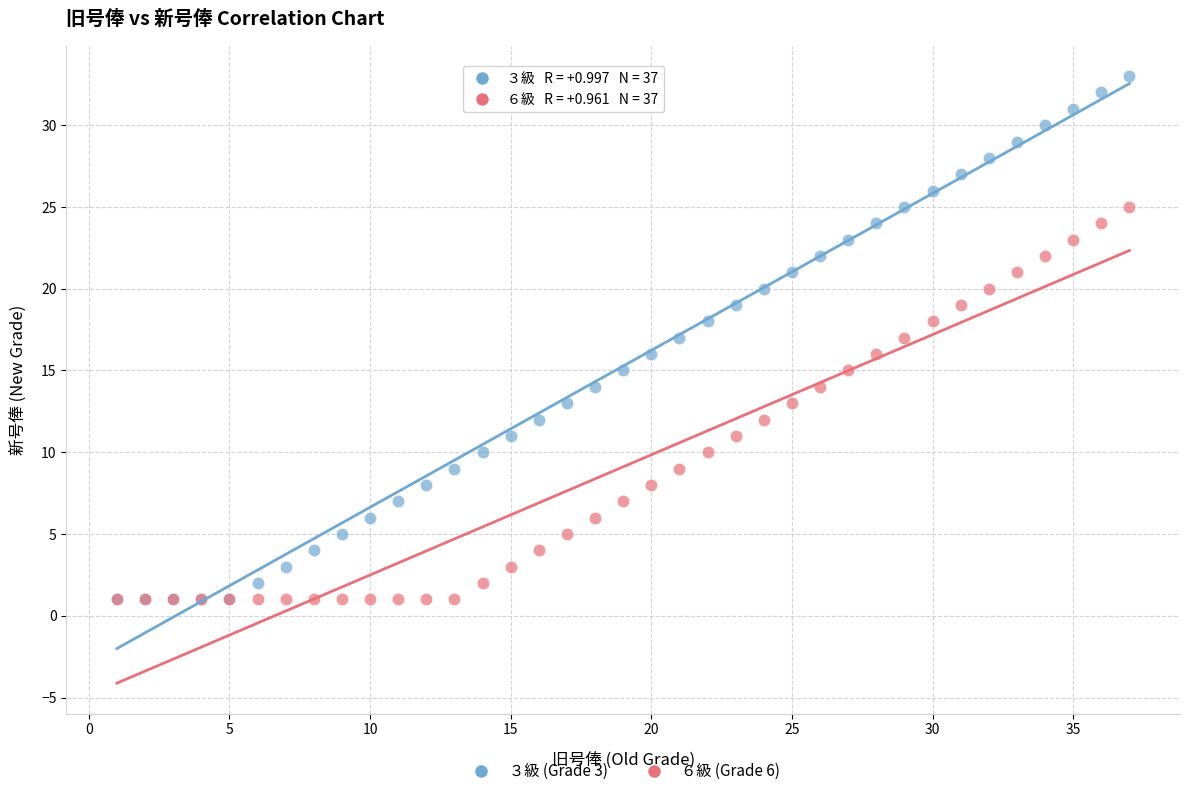

What are all the series names shown in the legend?

３級 (Grade 3), ６級 (Grade 6)